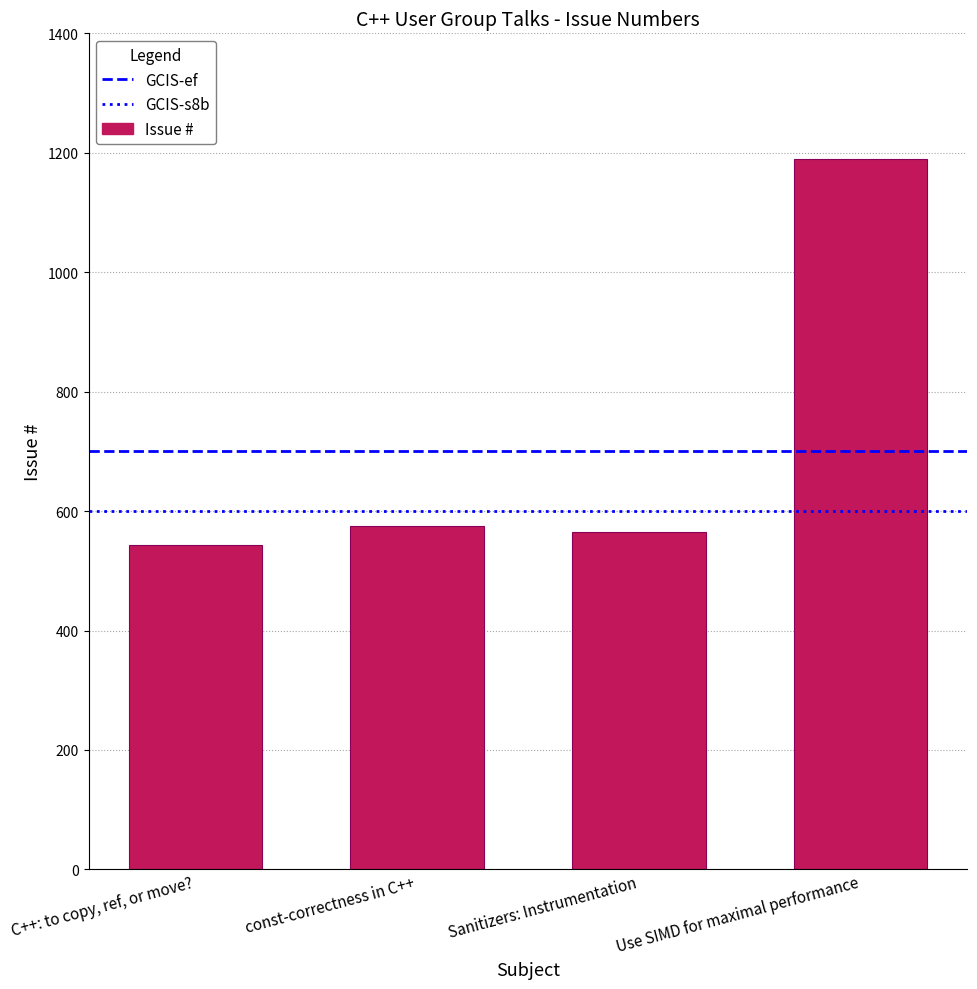

Which category has the highest value across all series?

Use SIMD for maximal performance